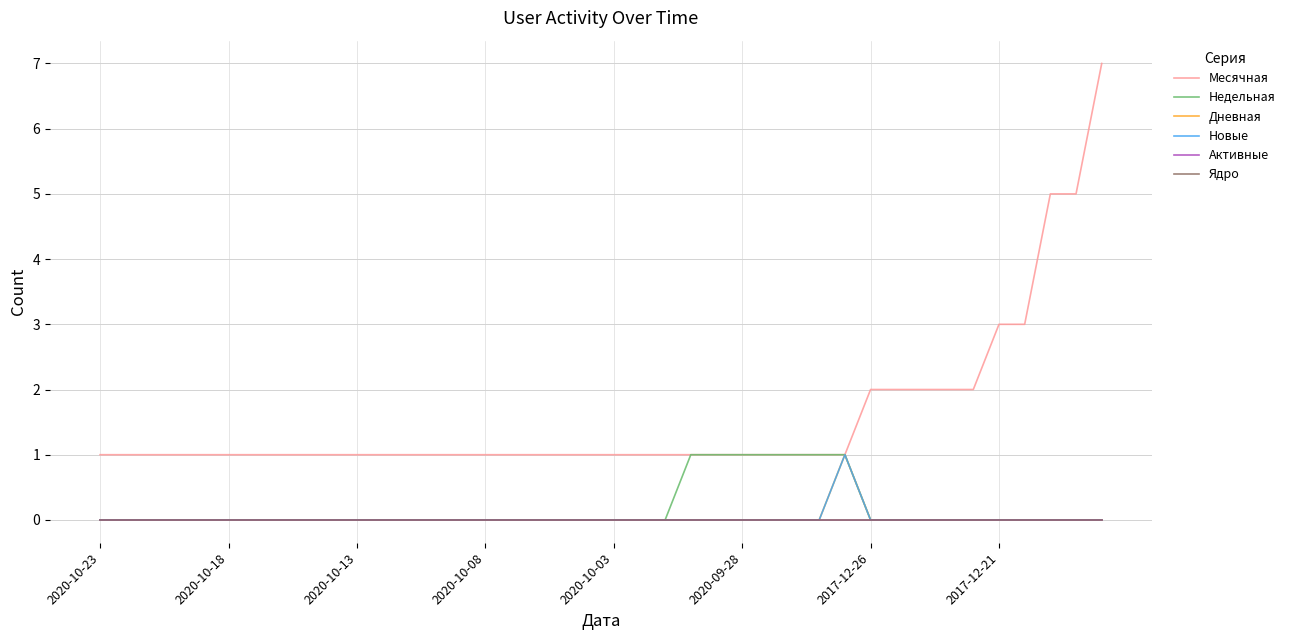

True or false: Ядро has more than 2 interior local peaks.

False